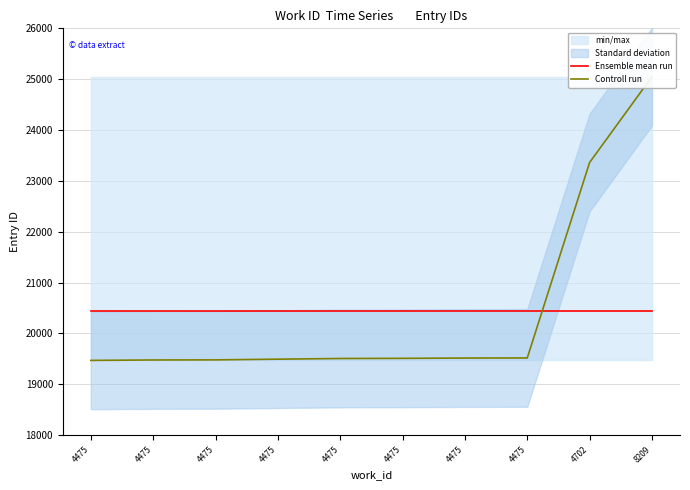

Rank the categories by Controll run value from highest to lowest.

8209, 4702, 4475, 4475, 4475, 4475, 4475, 4475, 4475, 4475